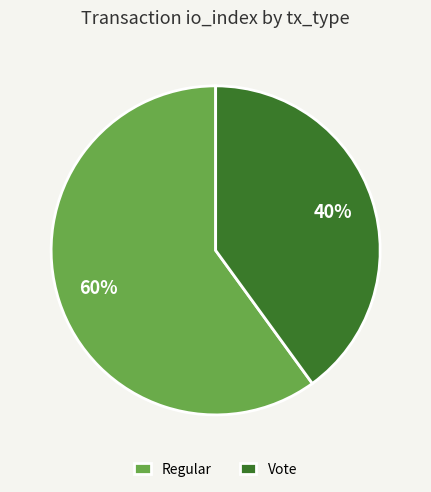

True or false: Regular accounts for 60% of the total.

True